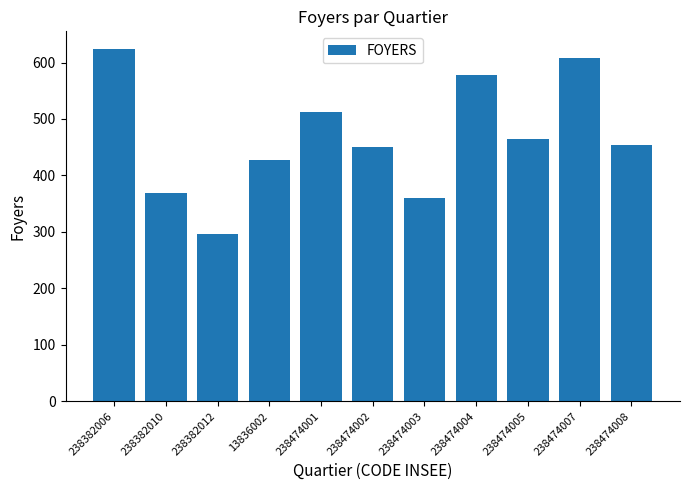

Reading left to right, what are all the values shown in this chart?

624	369	296	428	512	451	360	578	464	608	454